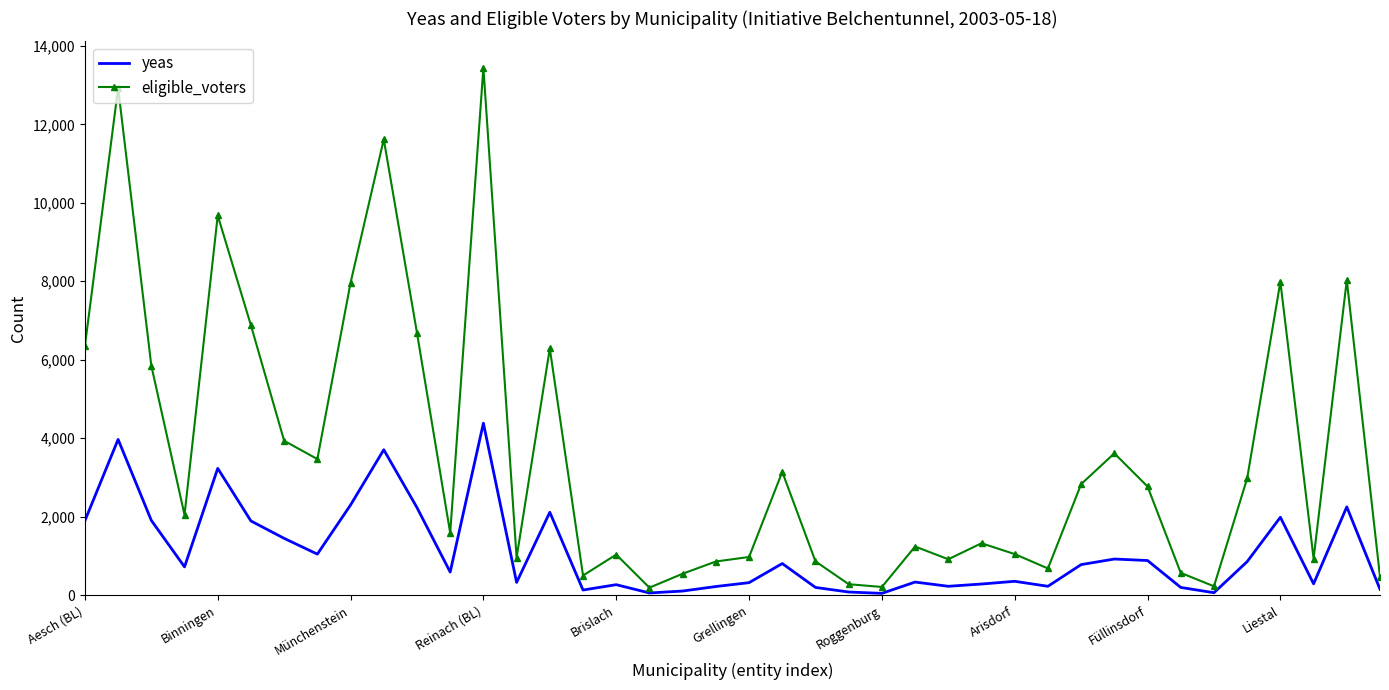

Which series has the largest range (max minus min)?

eligible_voters